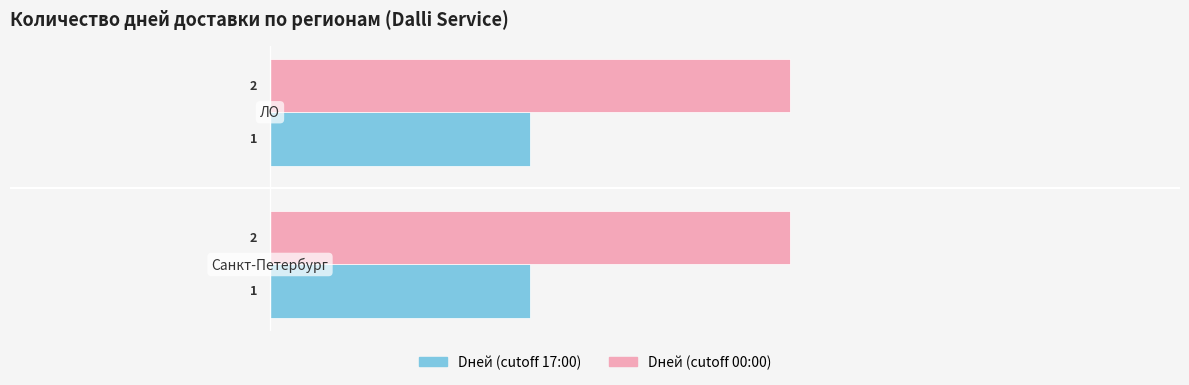

Which series has the largest total across all categories?

Dней (cutoff 00:00)